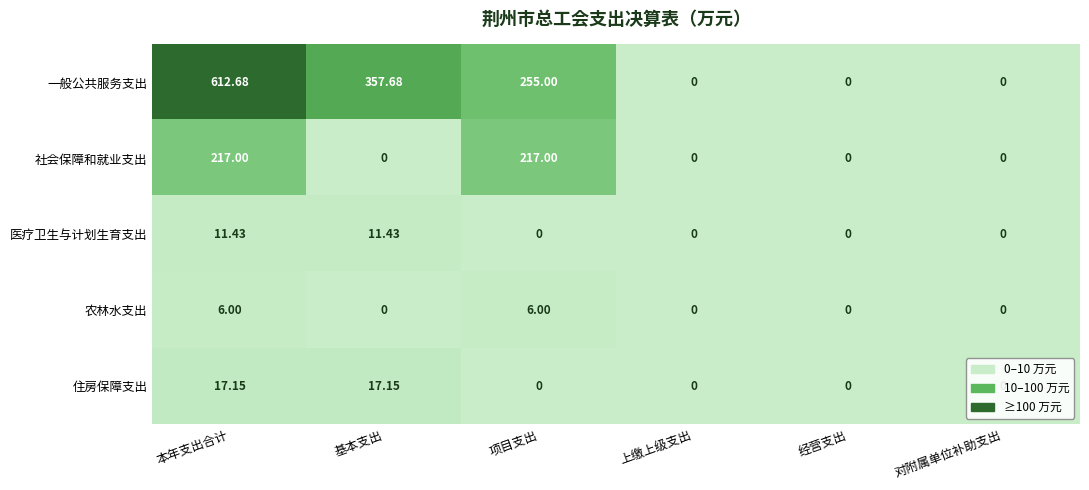

Between 本年支出合计 and 对附属单位补助支出, which series saw the biggest shift?

一般公共服务支出